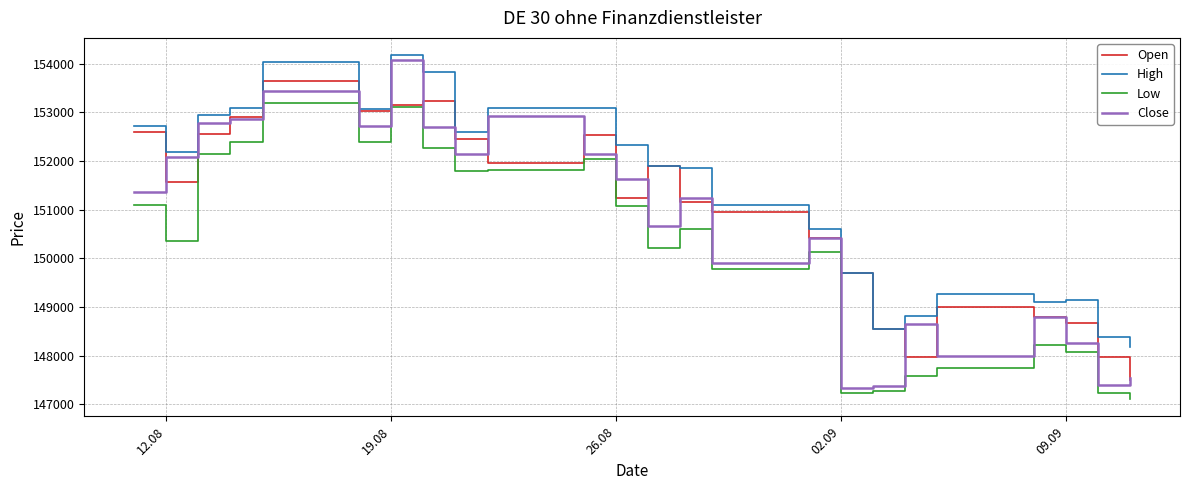

True or false: High and Low intersect in this chart.

False